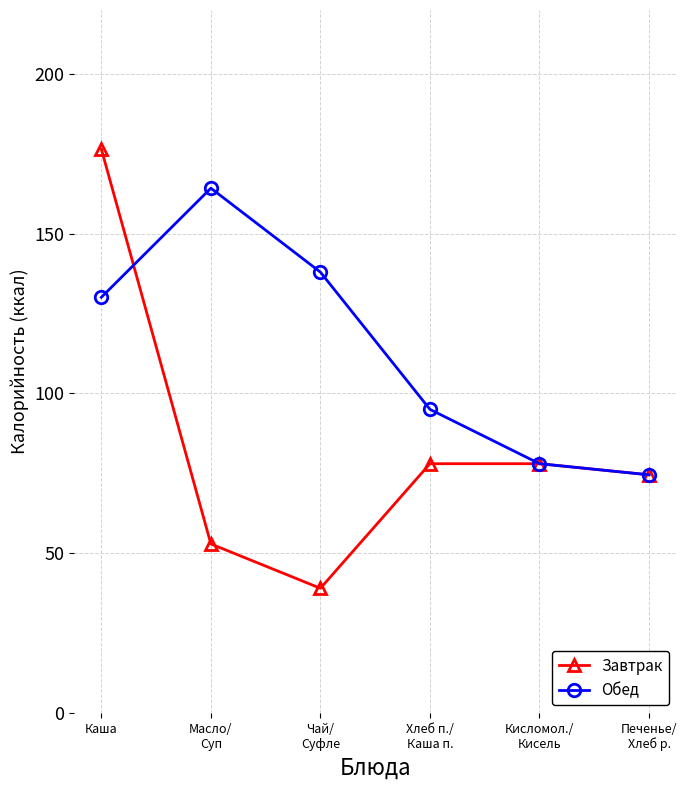

What is the lowest value of the Завтрак series?

39.0